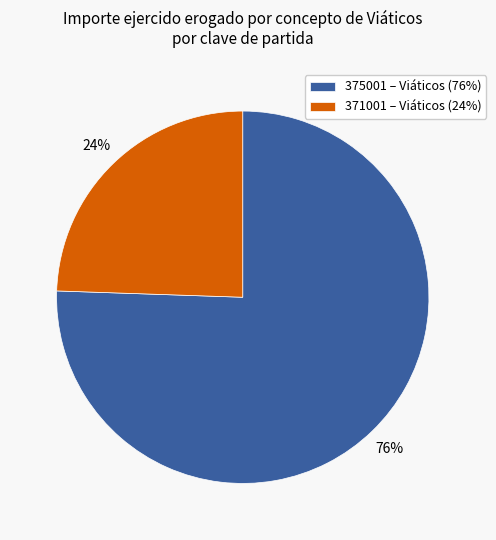

To the nearest percent, what is the average slice percentage?

50%